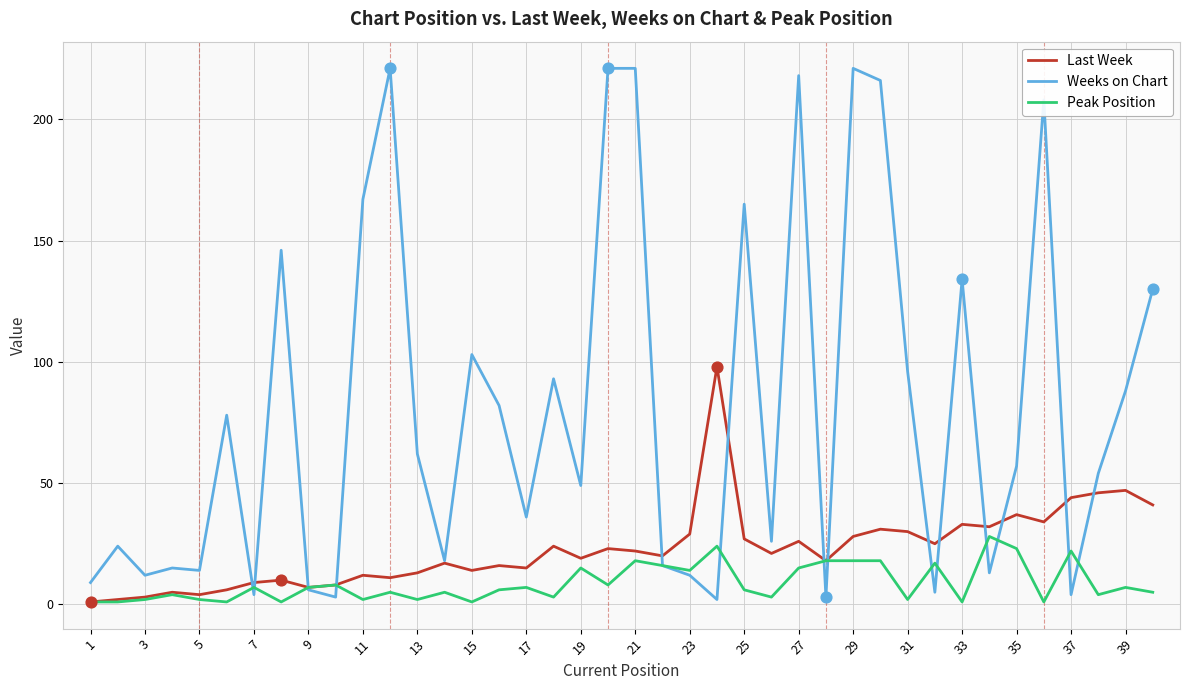

Which series has the largest range (max minus min)?

Weeks on Chart